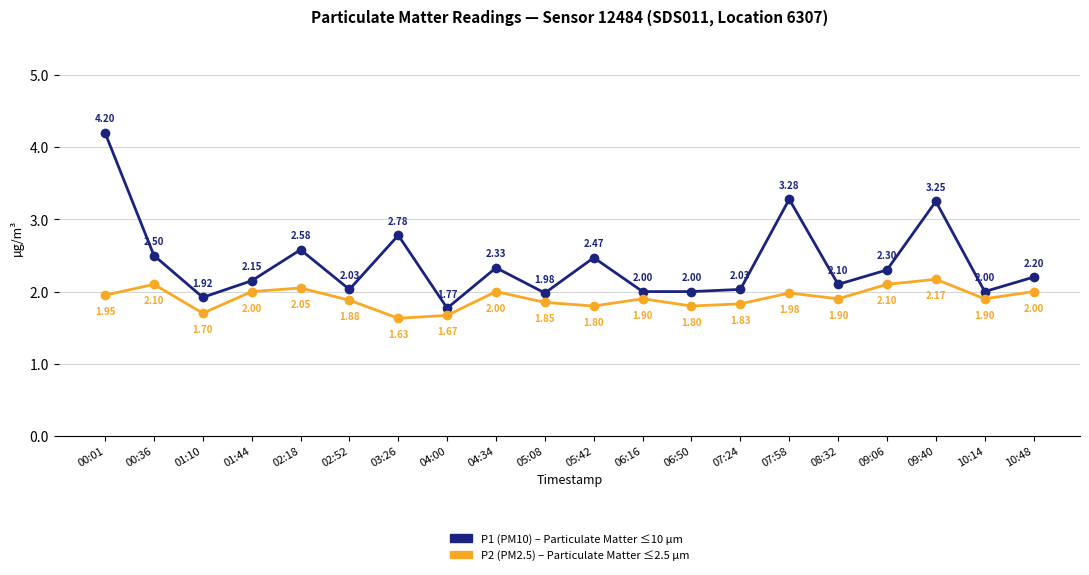

What is the total value across all series at 10:14?

3.9